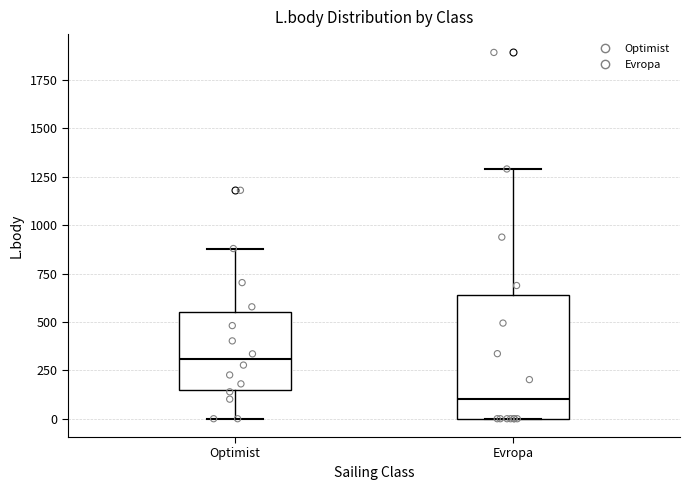

Which box is the tallest, from its lower edge to its upper edge?

Evropa